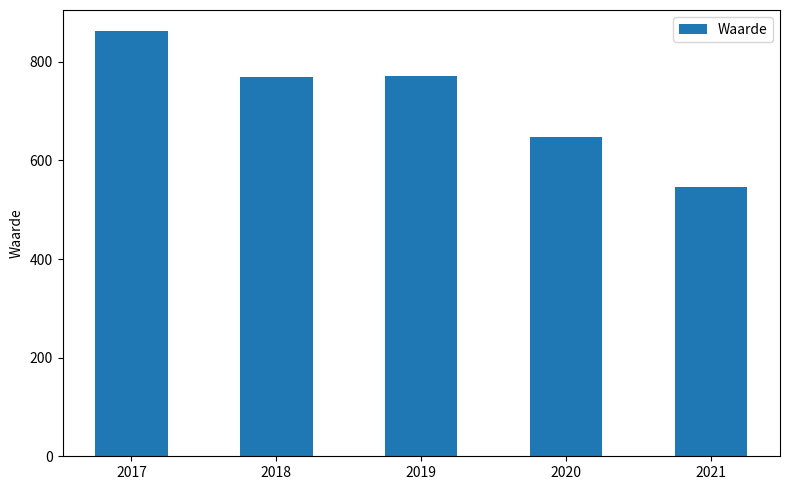

What is the change in value from 2020 to 2021?

-100